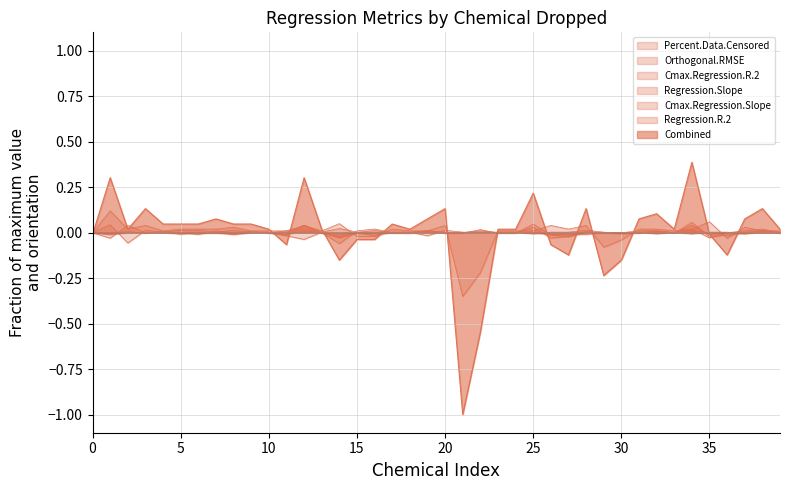

How many times do Cmax.Regression.R.2 and Orthogonal.RMSE cross each other?

24